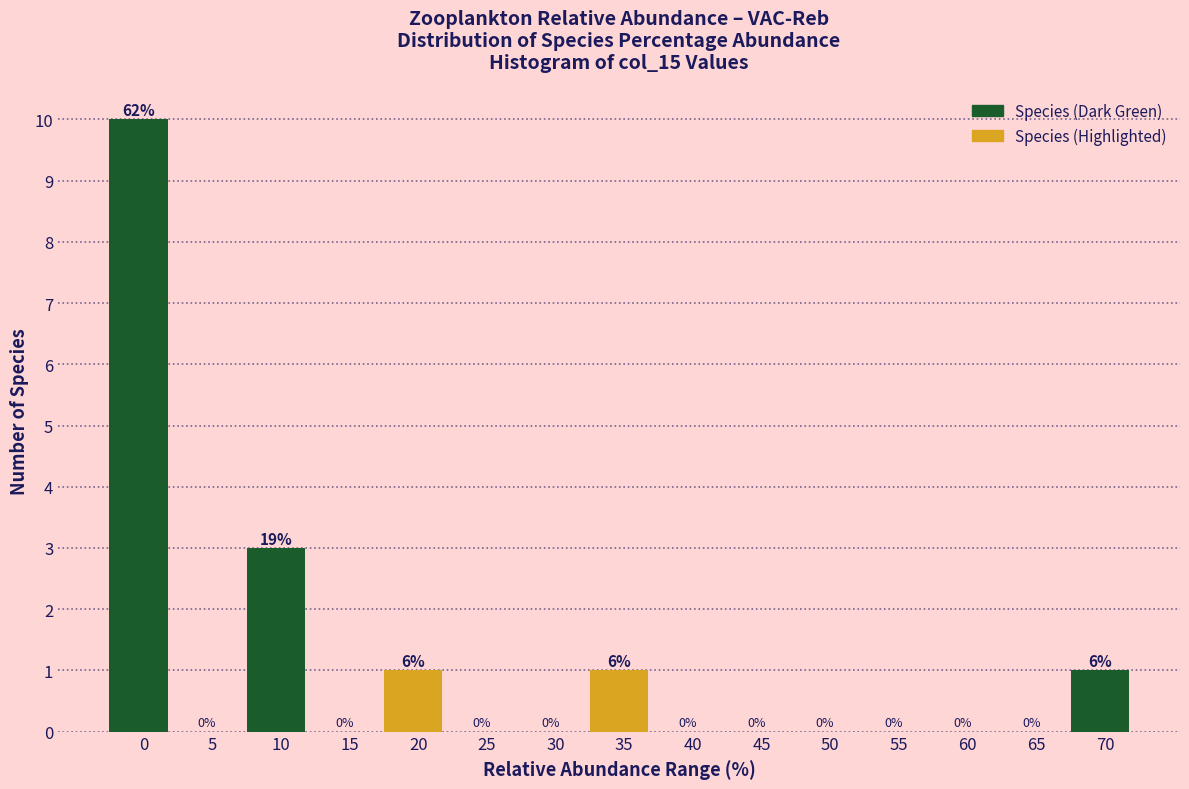

Reading left to right, extract all data points from this chart.

0=10	5=0	10=3	15=0	20=1	25=0	30=0	35=1	40=0	45=0	50=0	55=0	60=0	65=0	70=1